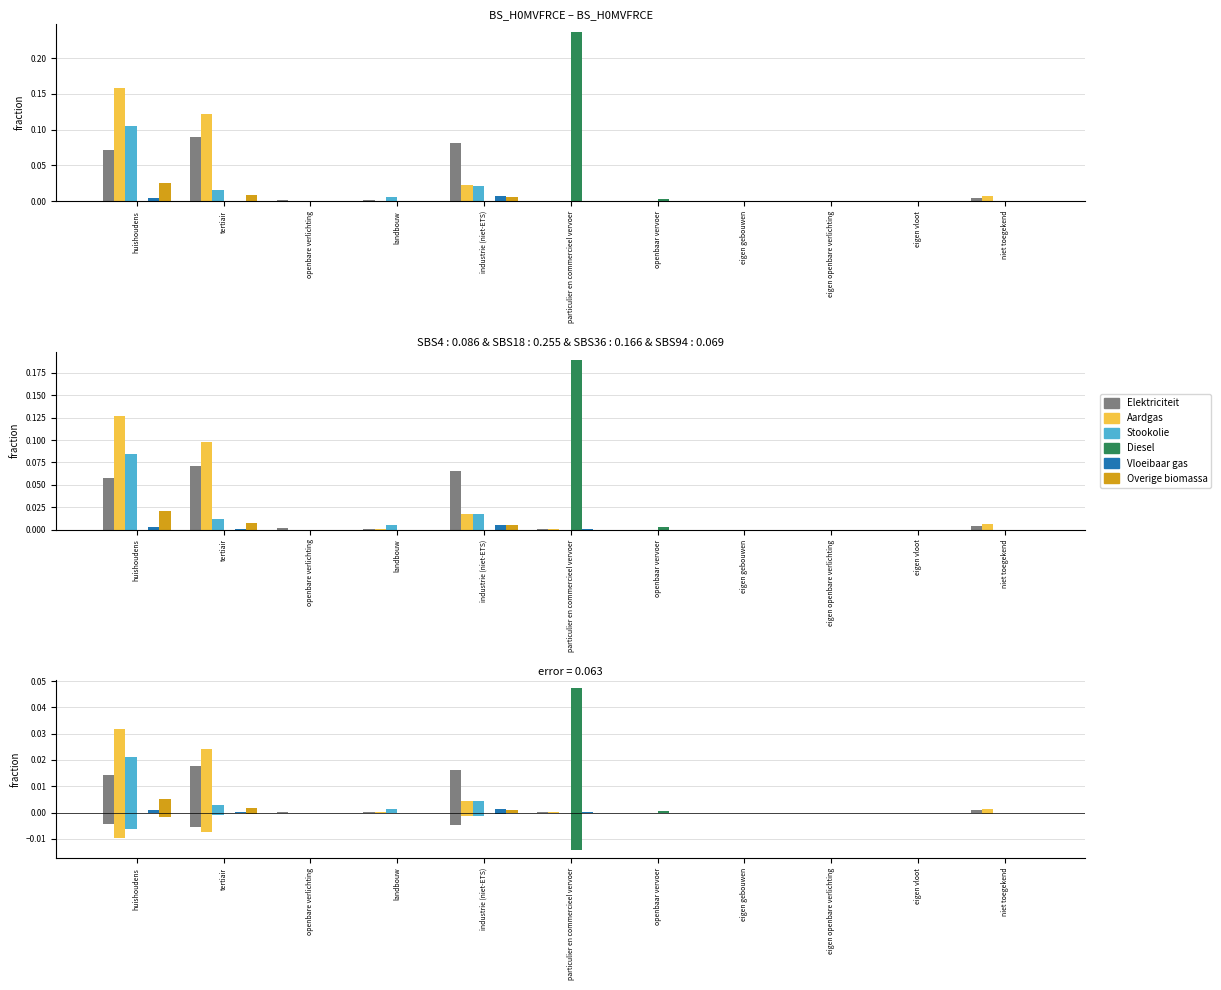

Which category has the lowest value across all series?

eigen gebouwen